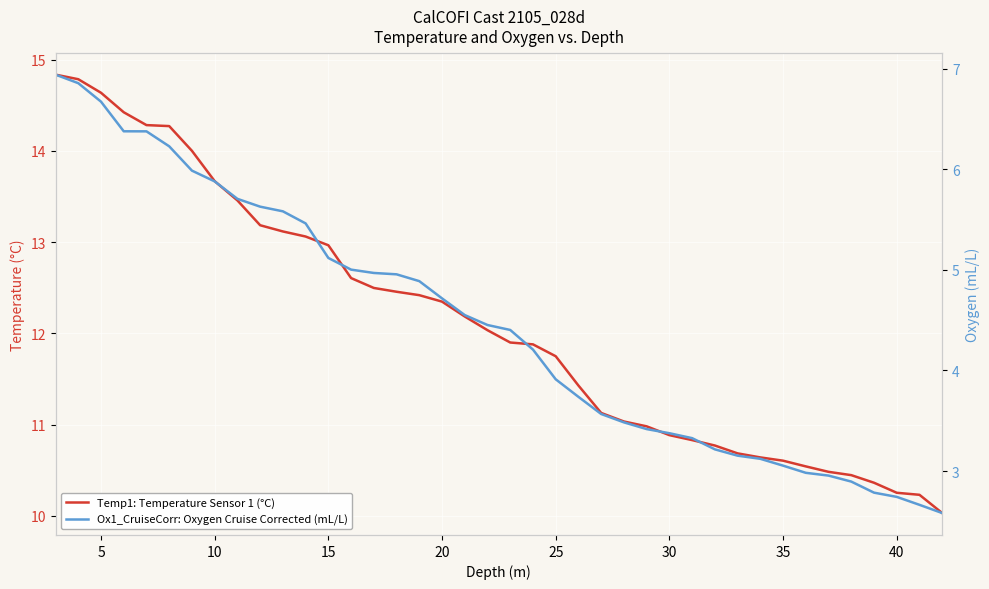

True or false: Ox1_CruiseCorr: Oxygen Cruise Corrected (mL/L) has more than 0 points higher than both neighbors.

False